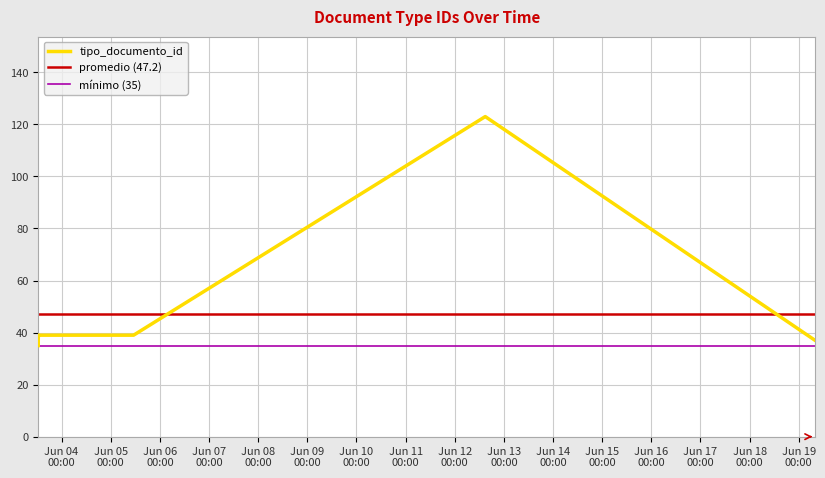

What is the sum of the values at 2013-06-03 12:40:49 and 2013-06-05 11:10:03?

78